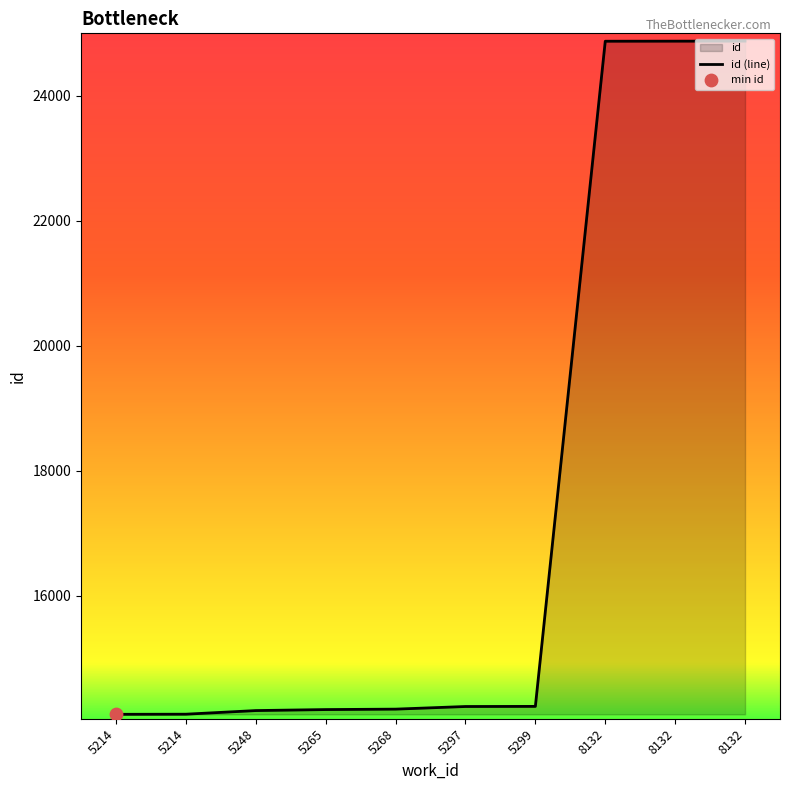

What is the ratio of the value at 5214 to the value at 8132?

0.6